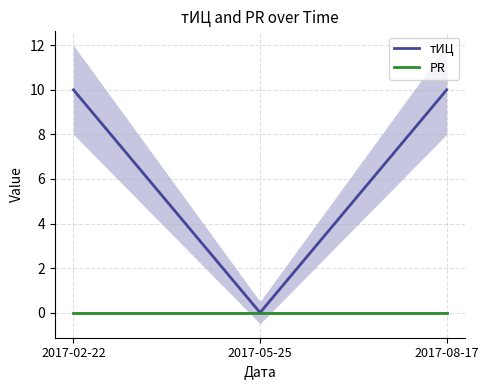

The тИЦ series shows 10 at 2017-02-22. True or false?

True